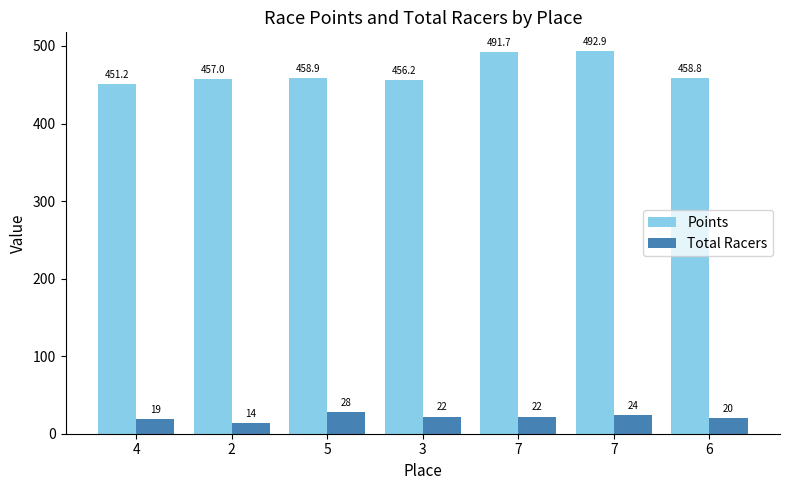

At which category is the sum across all series the highest?

7